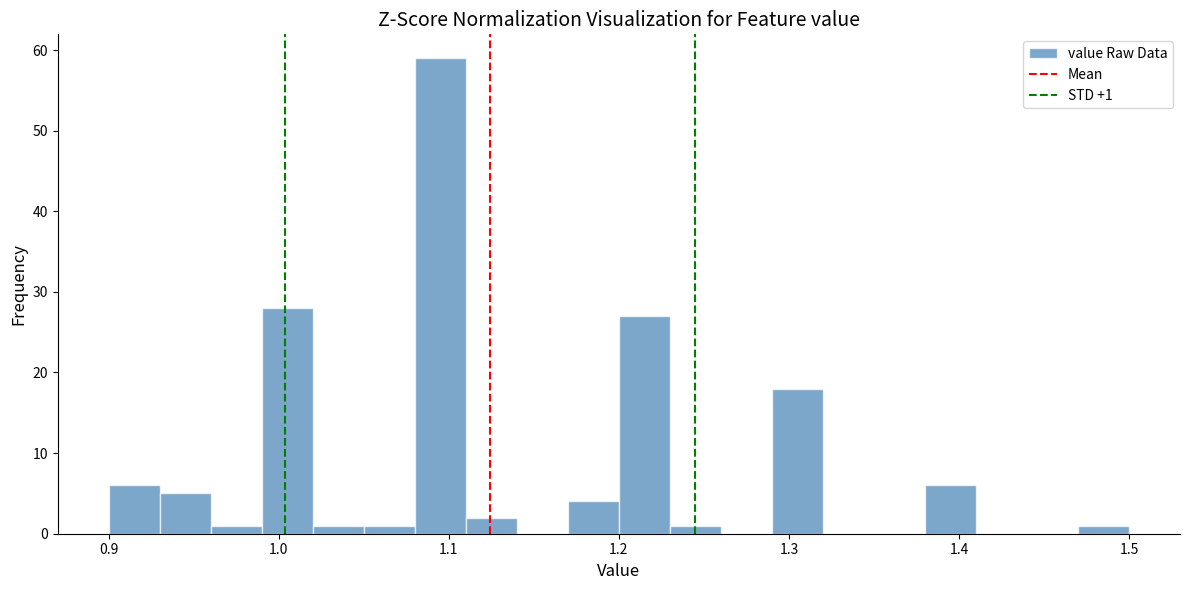

Read against the x-axis, roughly where is the centre of the tallest bar?

1.10